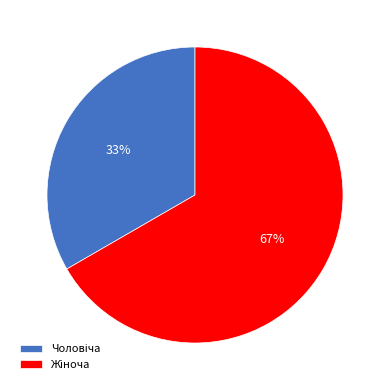

Is there any slice that represents more than half of the pie?

Yes